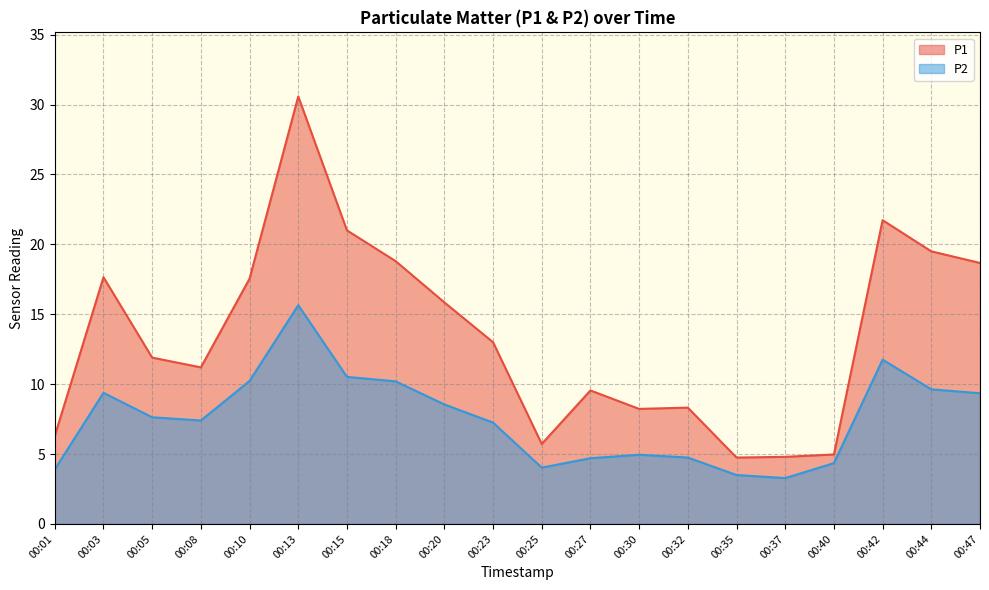

What is the sum of the P1 values at 00:37 and 00:44?

24.3